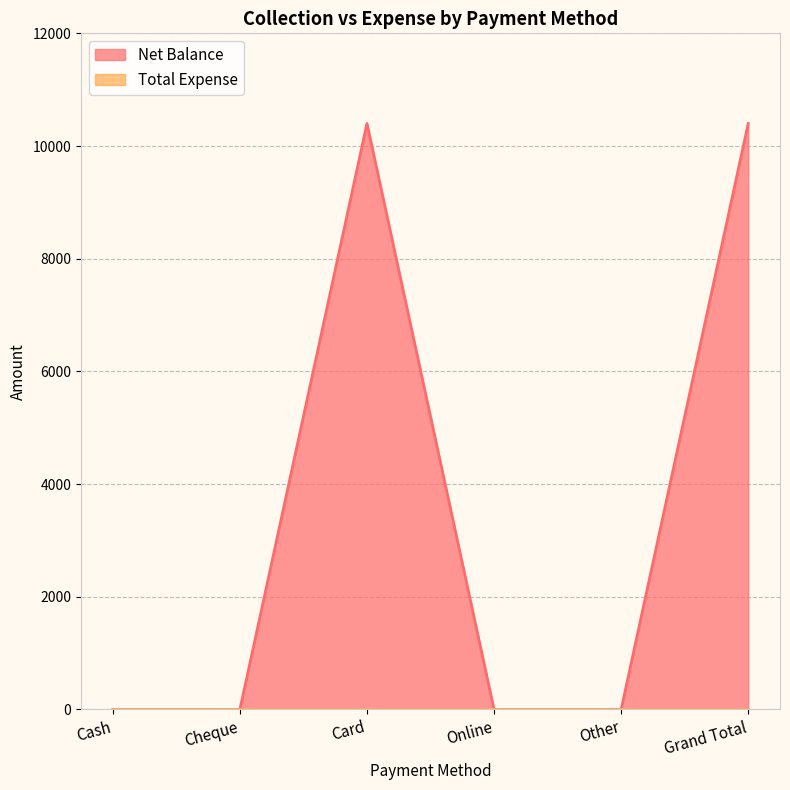

At which label is the value closest to 5200?

Cash